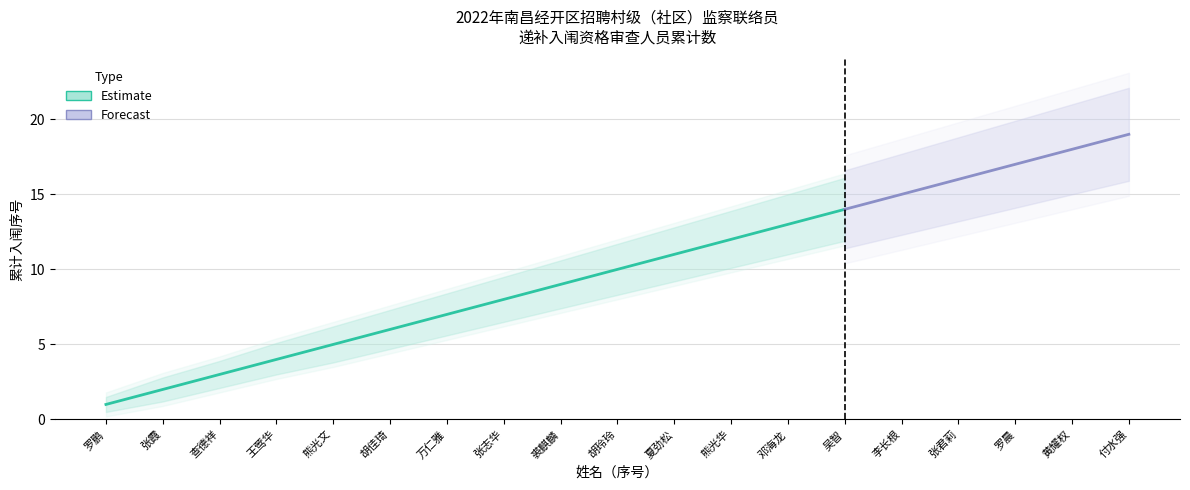

At which category is the sum across all series the highest?

付水强